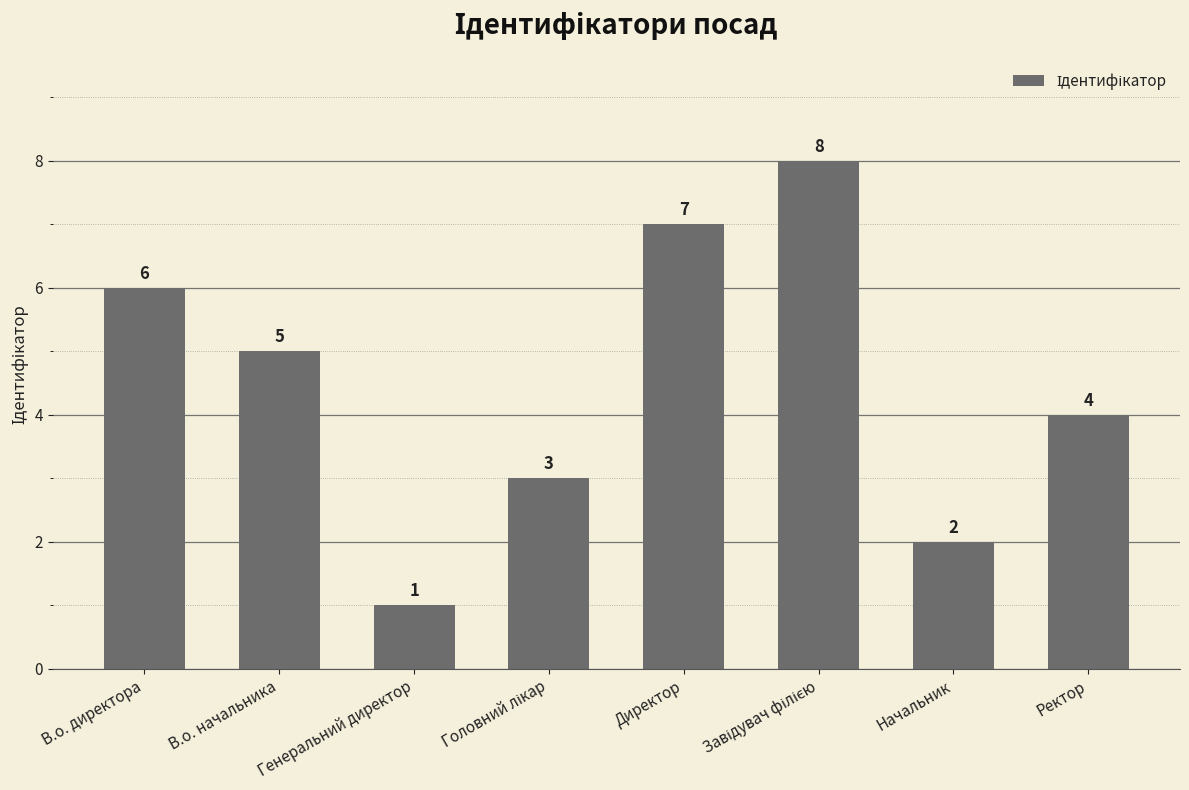

Reading left to right, list all the values displayed in this chart.

6	5	1	3	7	8	2	4